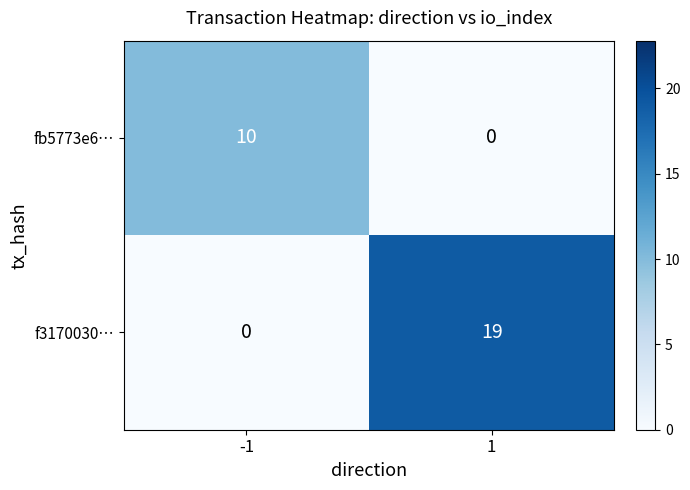

How many categories are shown in the chart?

2